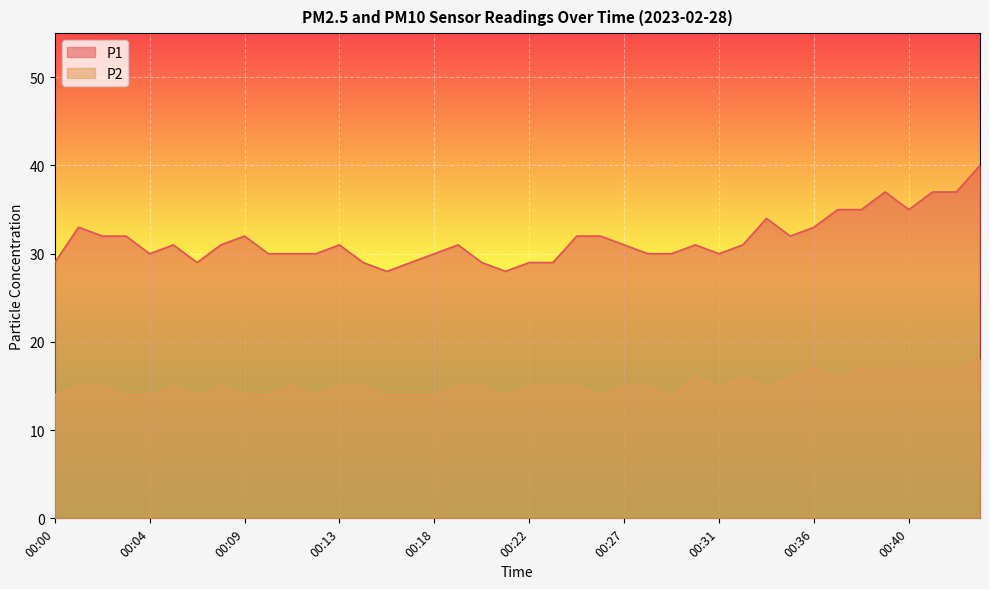

True or false: P2 has more than 0 points higher than both neighbors.

True